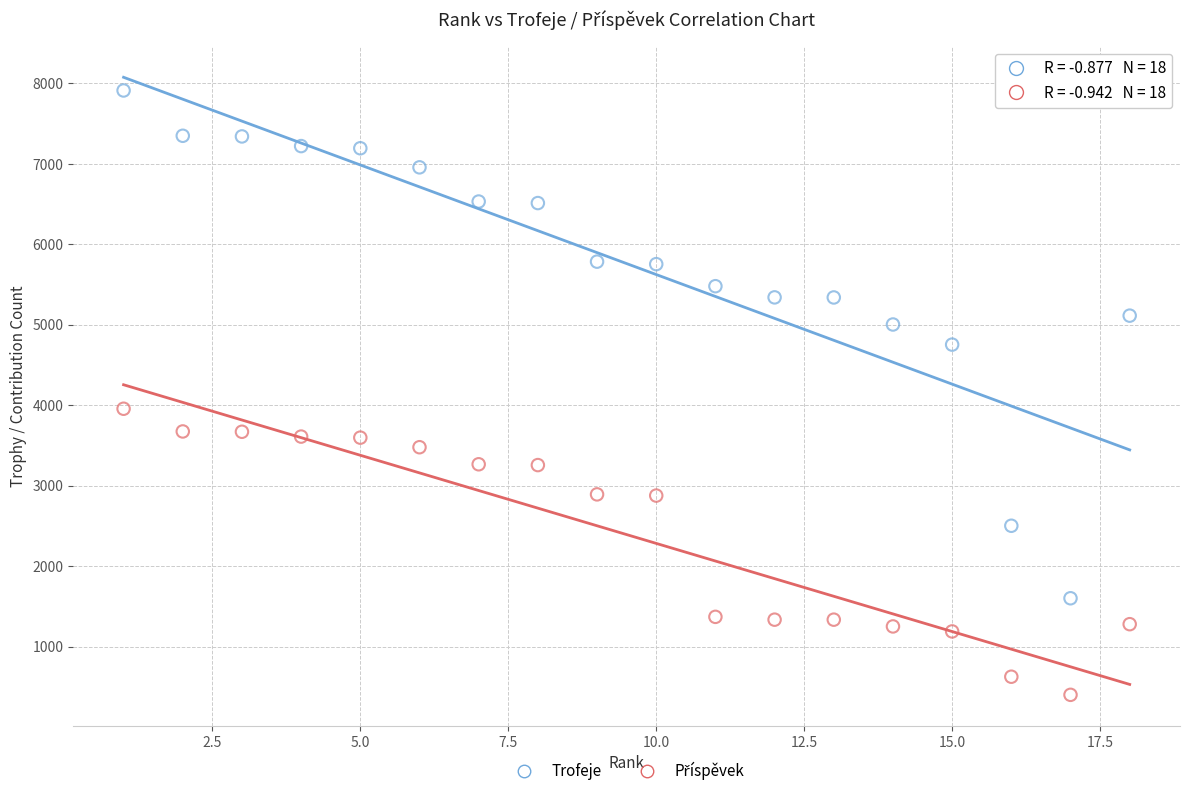

Which series has the largest Y range (max minus min)?

Trofeje